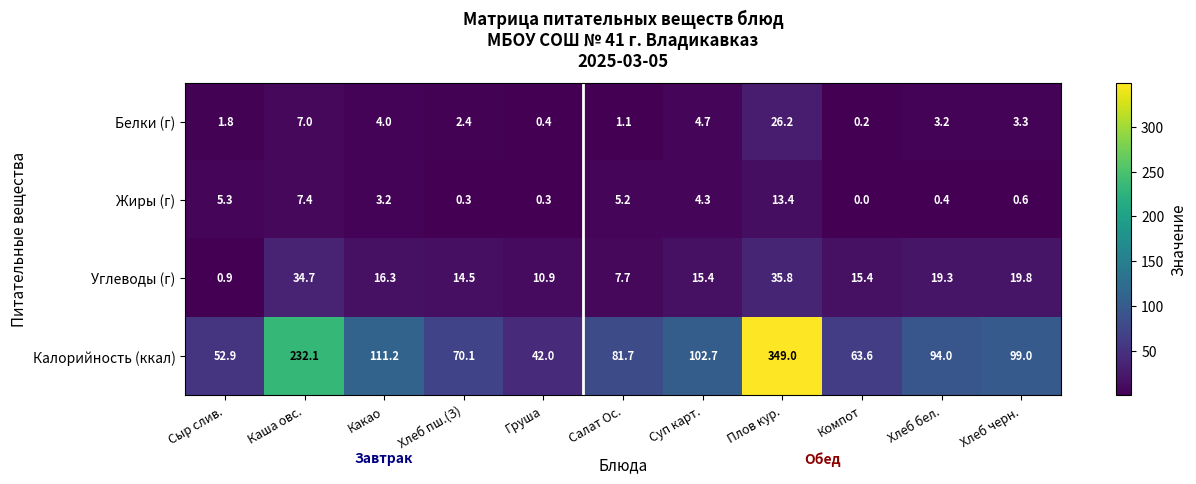

What is the difference between the highest and lowest values at Груша?

41.7